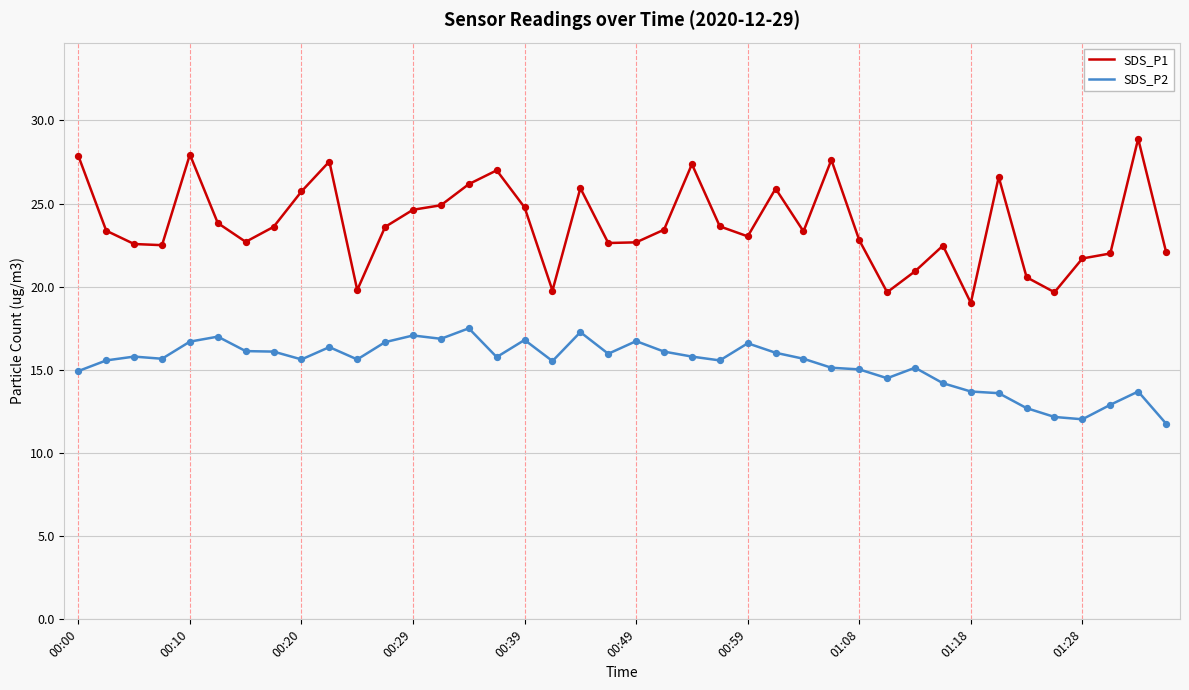

Which series has the widest spread of values?

SDS_P1